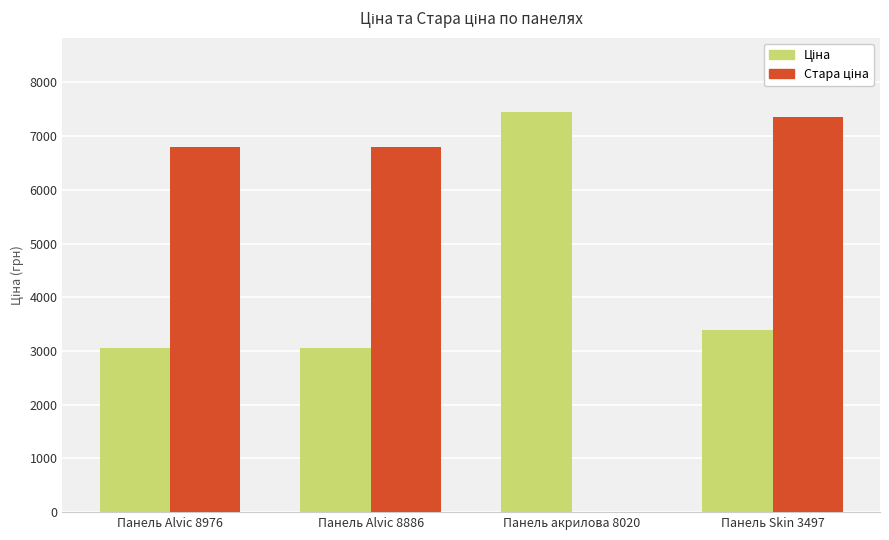

What is the greatest value displayed?

7453.8